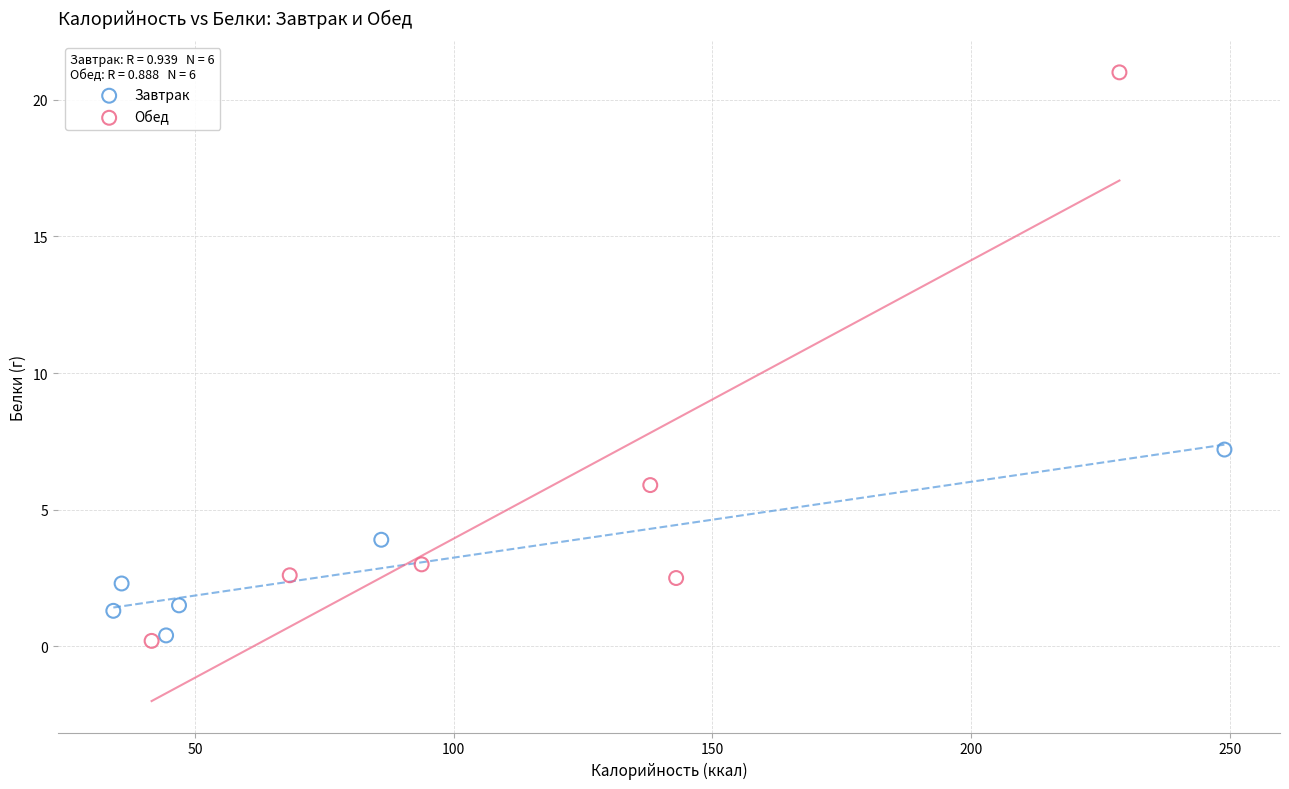

Which series has the widest spread of Y values?

Обед